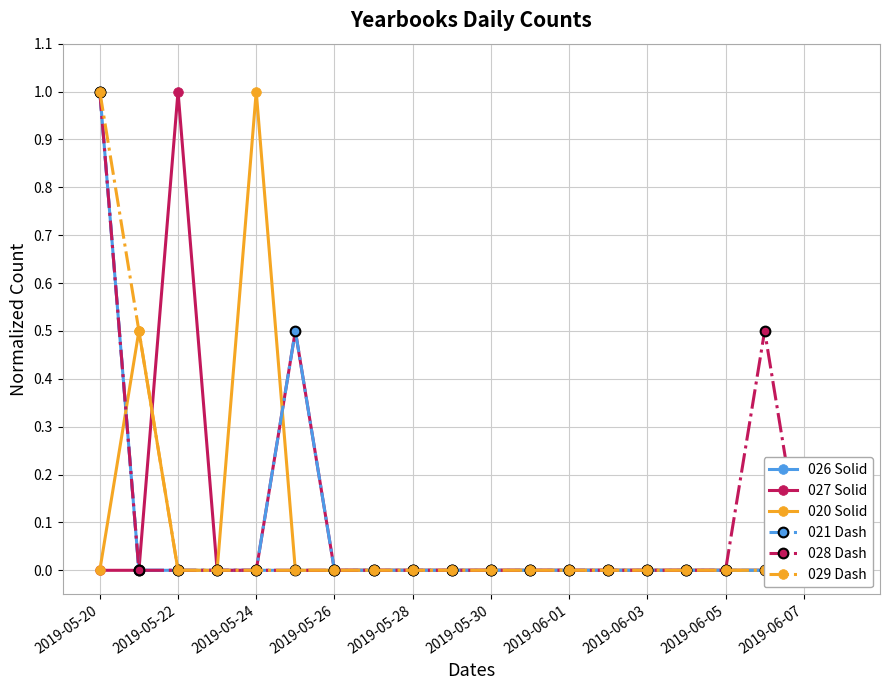

What position from the left is 2019-05-20?

1